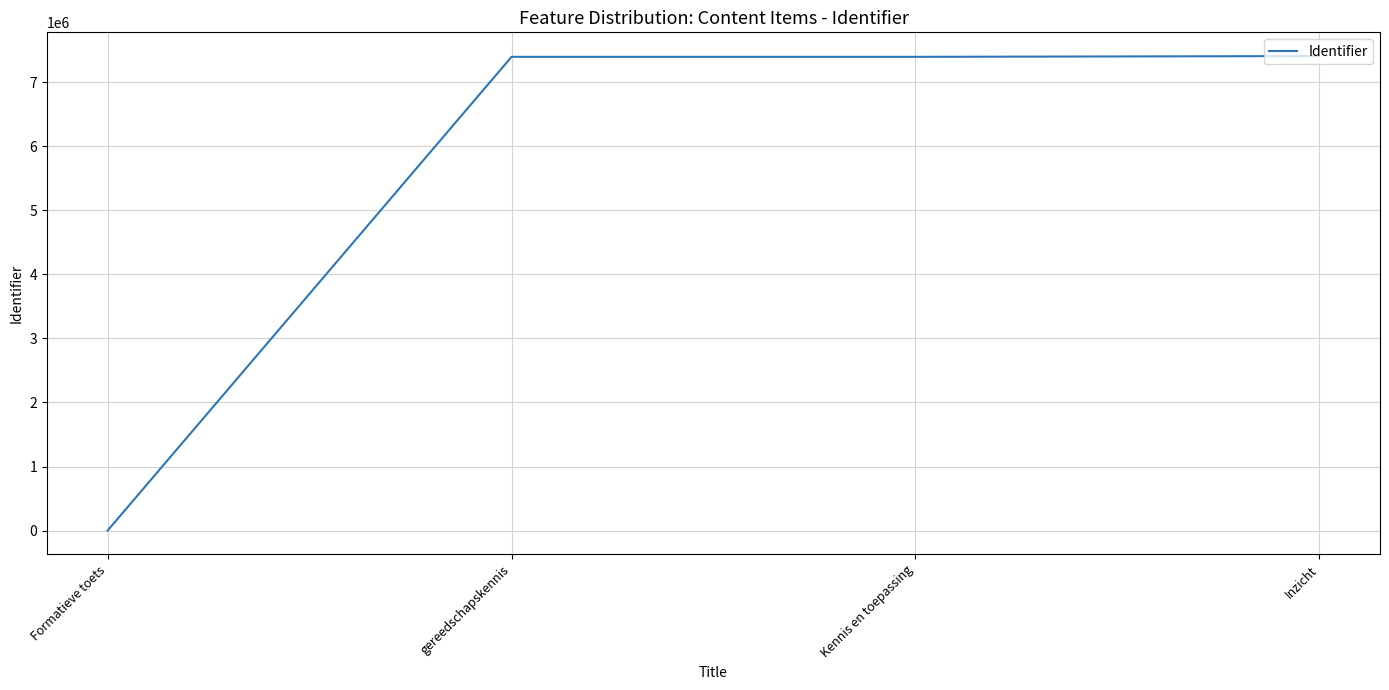

What is the difference between the values at gereedschapskennis and Formatieve toets?

7398199